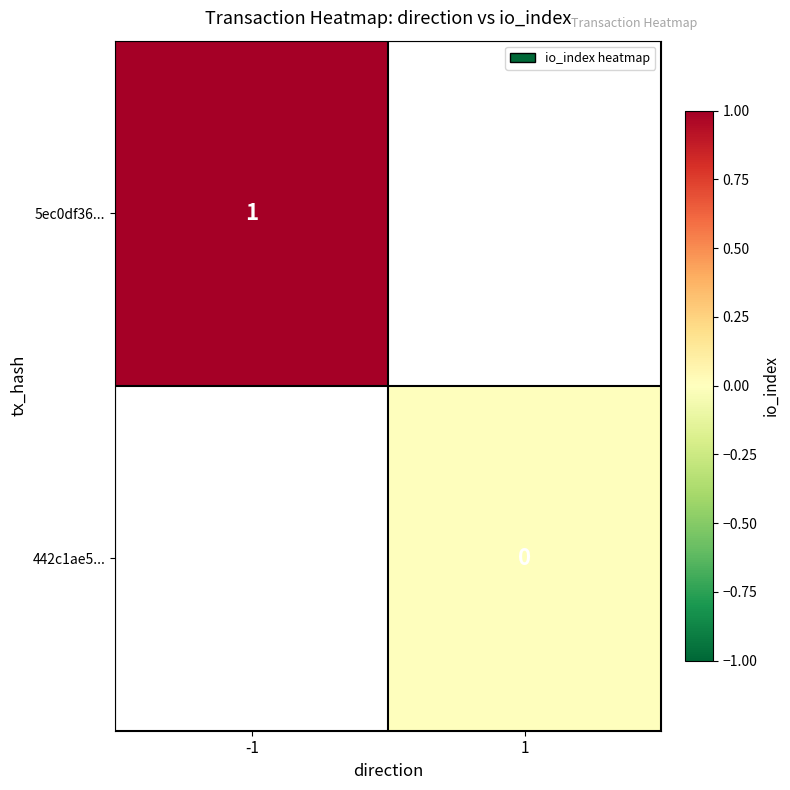

Is it true that 5ec0df36... equals 0.7 at -1?

False